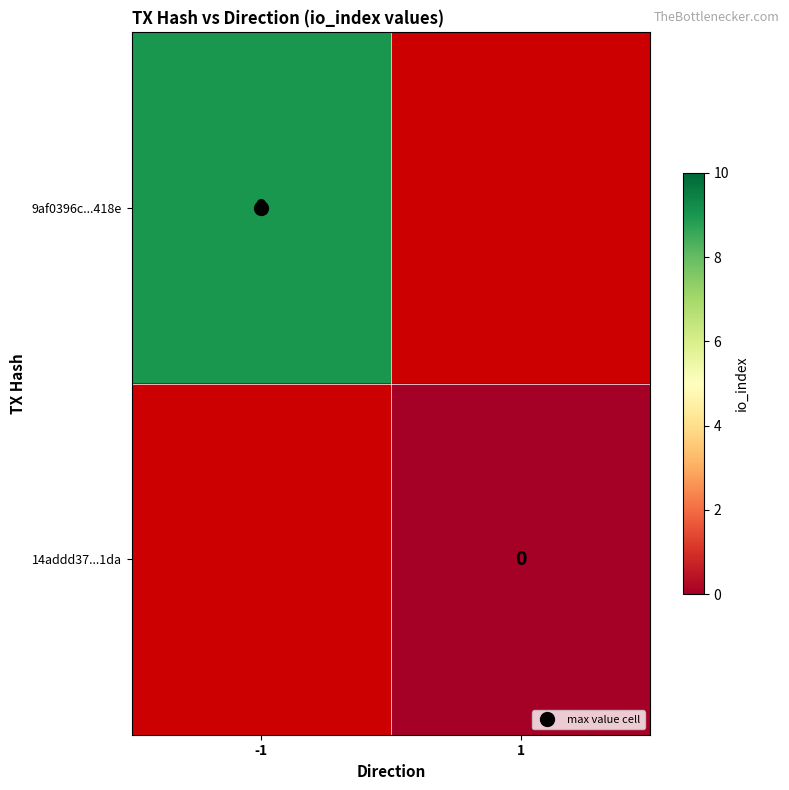

Which series has the largest range (max minus min)?

9af0396c...418e